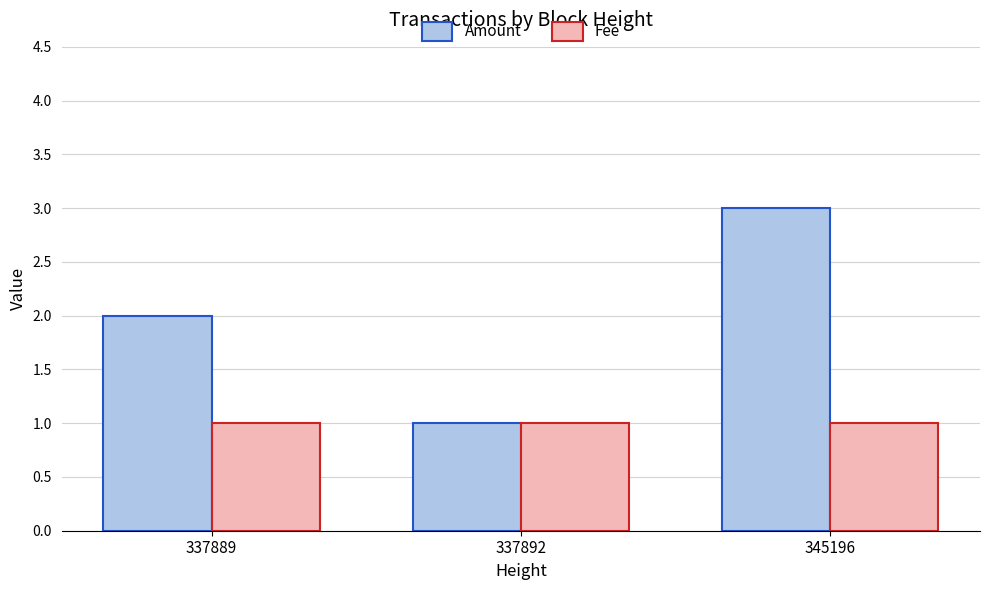

What is the smallest value displayed?

1.0